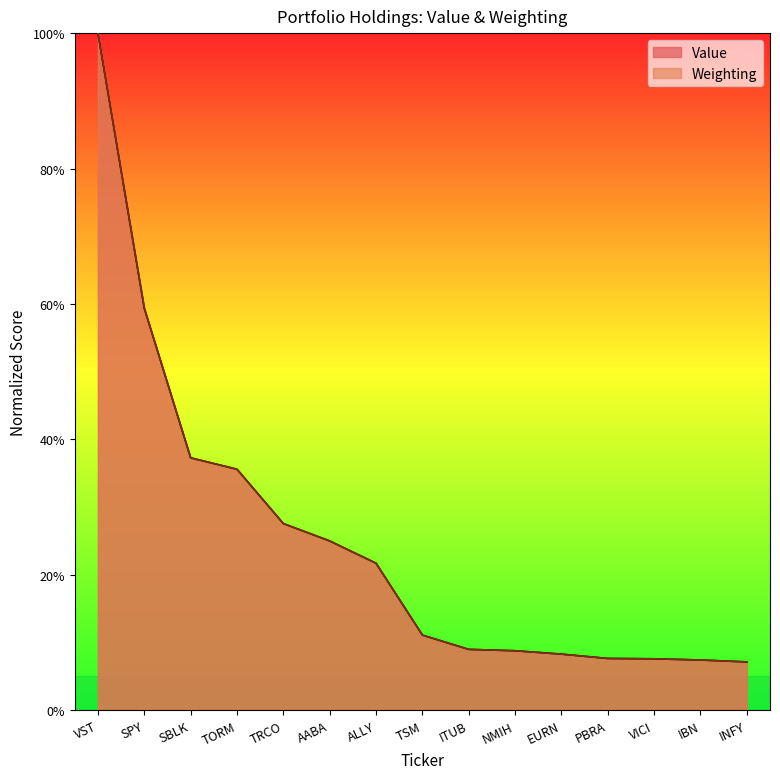

What is the sum of all Weighting values?

373.5